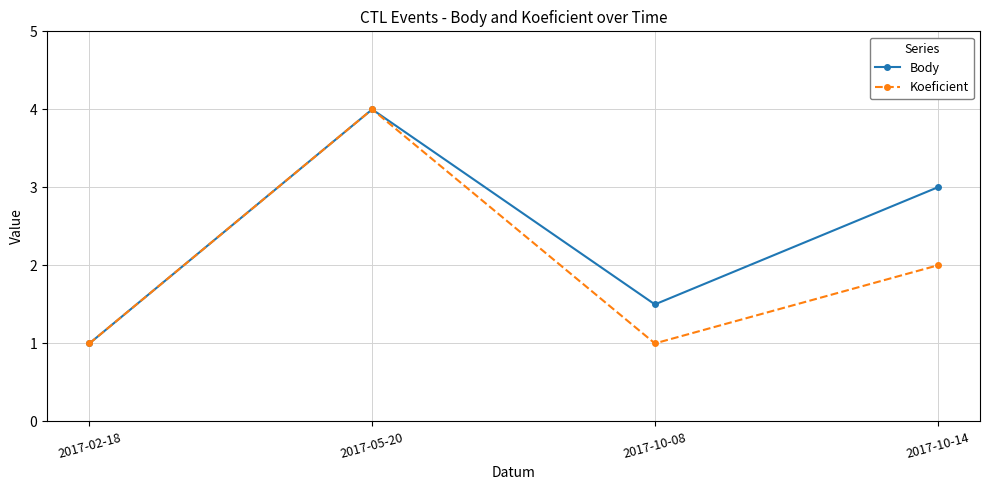

How many values in the Body series are below 3?

2